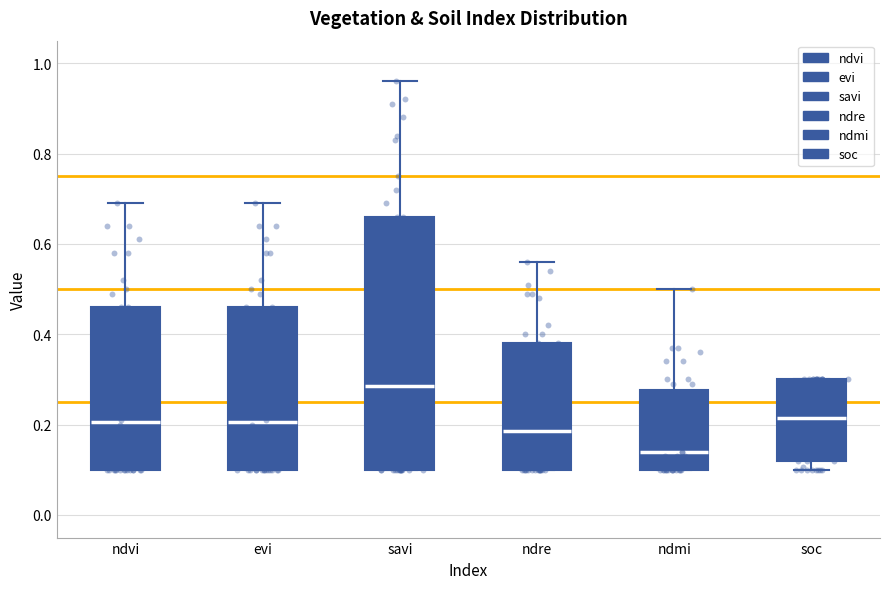

Where does the median line of the box for savi sit on the y-axis? The values are not printed on the chart, so give them approximately, as read against the axis.

0.28